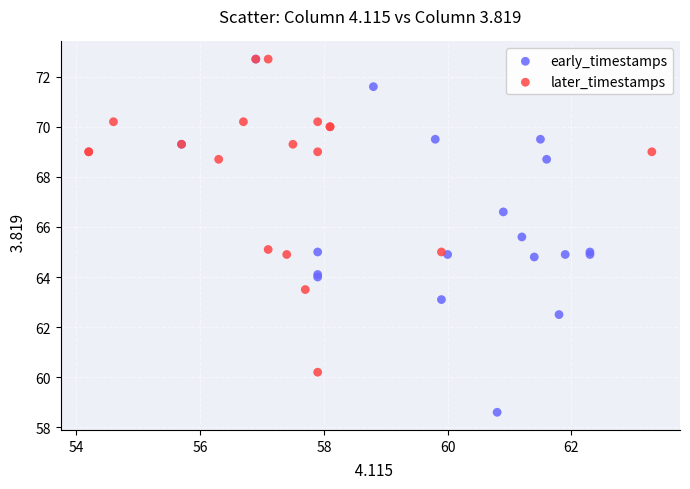

Which series has the largest Y range (max minus min)?

early_timestamps